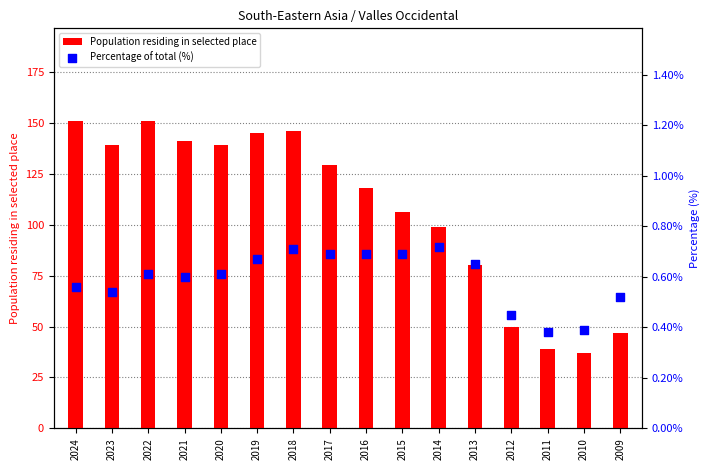

What is the total value across all series at 2018?

146.7